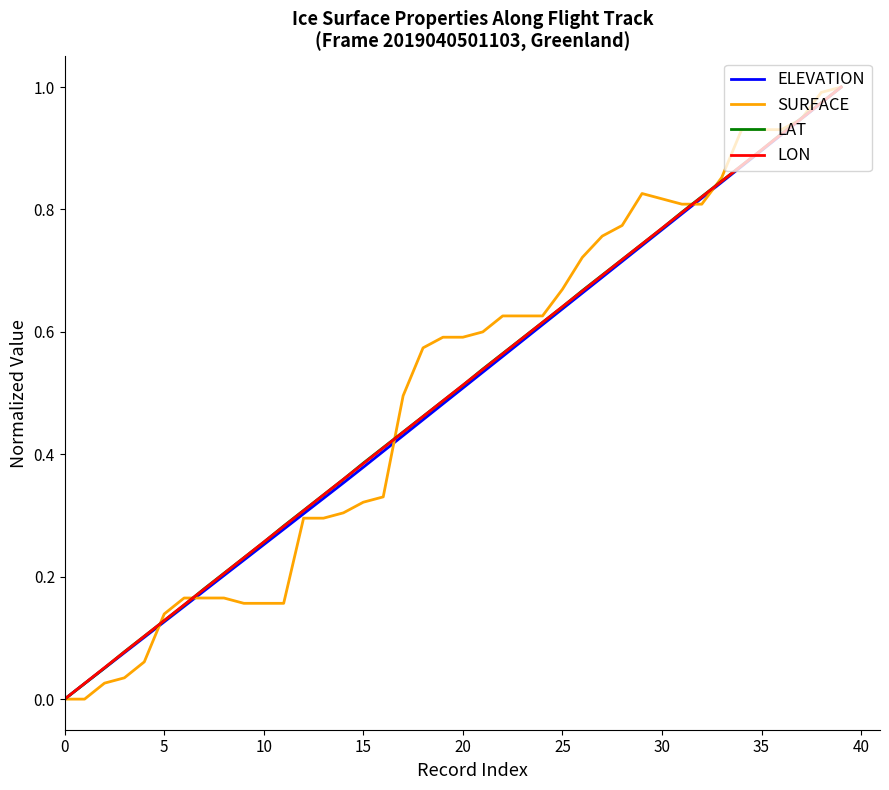

How many lines are shown in the chart?

4